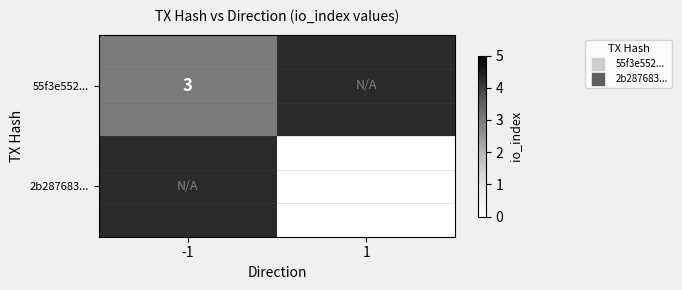

At how many categories does at least one series exceed 1?

1